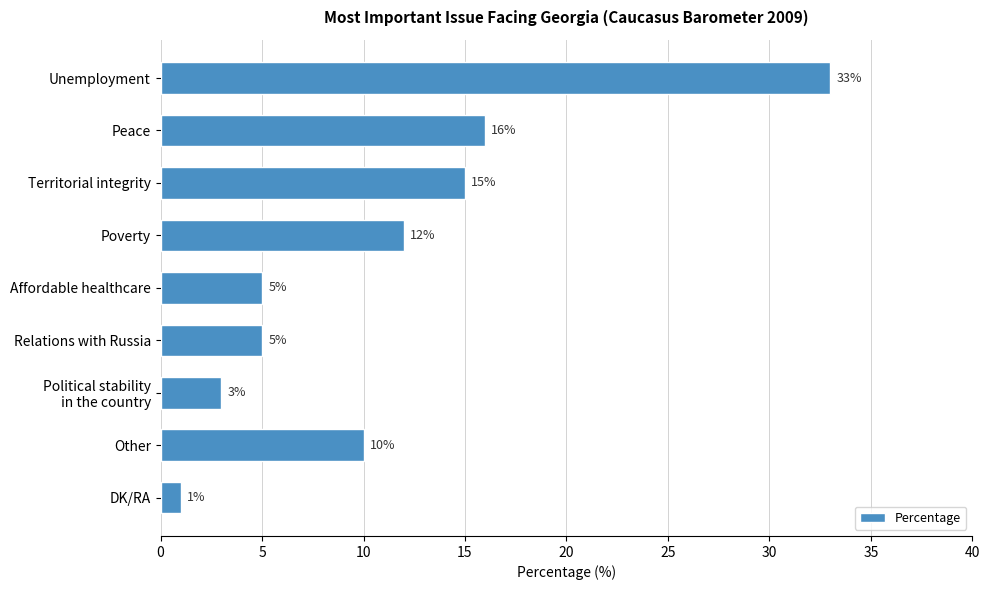

Which label corresponds to the smallest value in the chart?

DK/RA